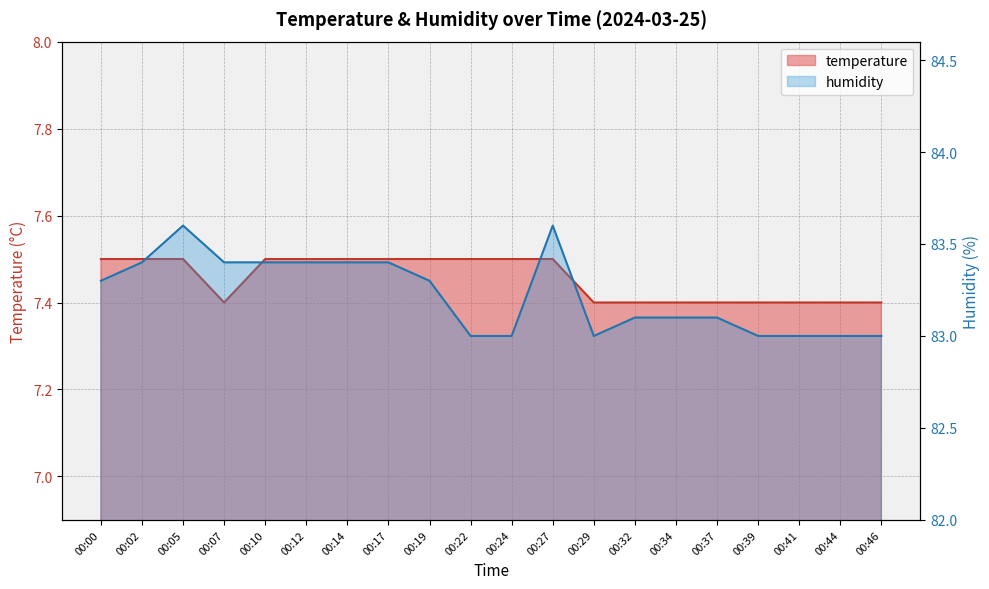

What is the difference between the temperature values at 00:32 and 00:22?

0.1